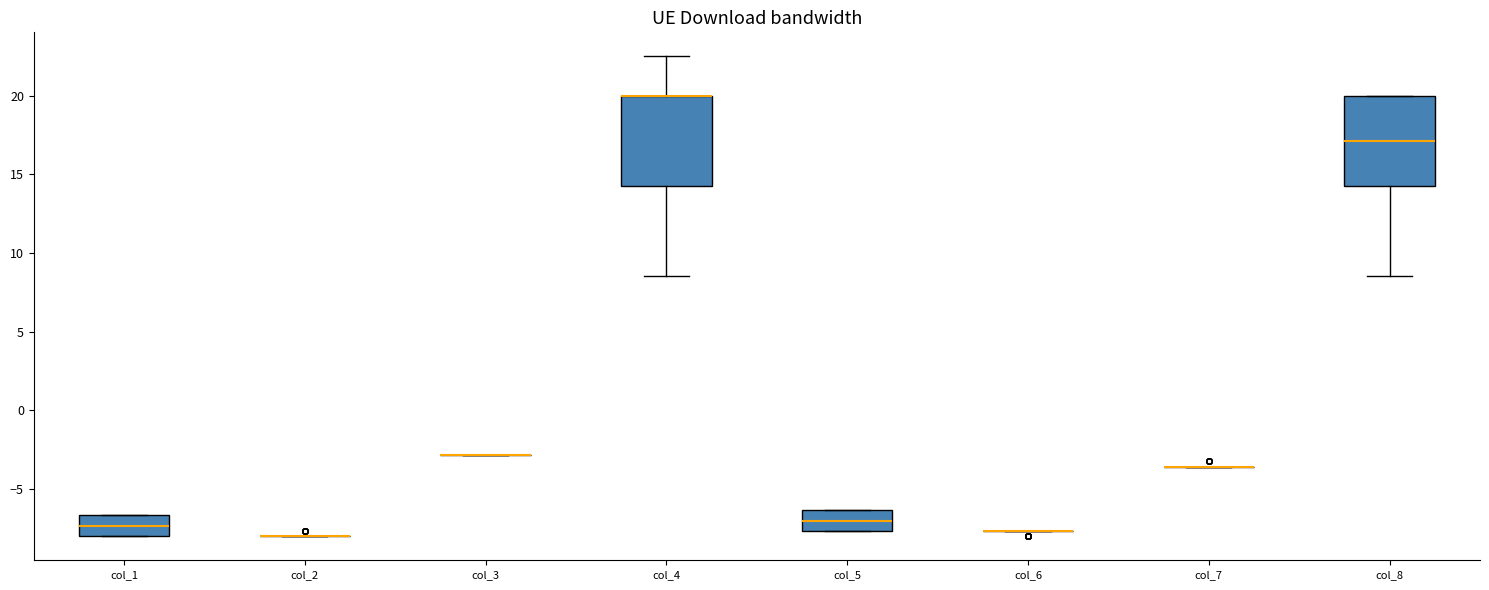

Reading left to right, read every box against the y-axis: the position of its median line, the range the box covers, and the ends of its whiskers. The values are not printed on the chart, so give them approximately, as read against the axis.

col_1: median -7.5, box -8.0 to -6.5, whiskers -8.0 to -6.5
col_2: box collapsed to a line at -8.0, whiskers -8.0 to -8.0
col_3: box collapsed to a line at -3.0, whiskers -3.0 to -3.0
col_4: median 20.0 (drawn on the box's upper edge), box 14.5 to 20.0, whiskers 8.5 to 22.5
col_5: median -7.0, box -7.5 to -6.5, whiskers -7.5 to -6.5
col_6: box collapsed to a line at -7.5, whiskers -7.5 to -7.5
col_7: box collapsed to a line at -3.5, whiskers -3.5 to -3.5
col_8: median 17.0, box 14.5 to 20.0, whiskers 8.5 to 20.0